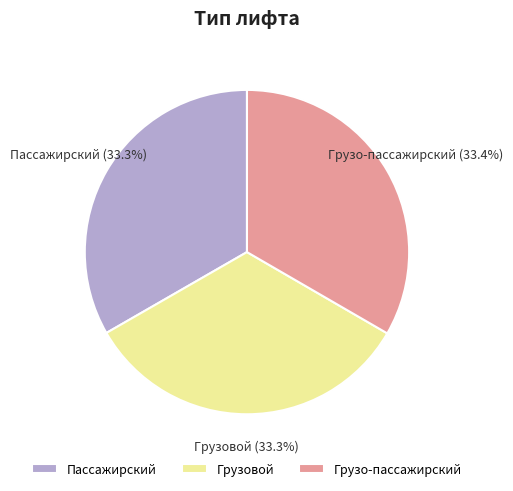

Is it true that Грузо-пассажирский is 33% of the pie?

True